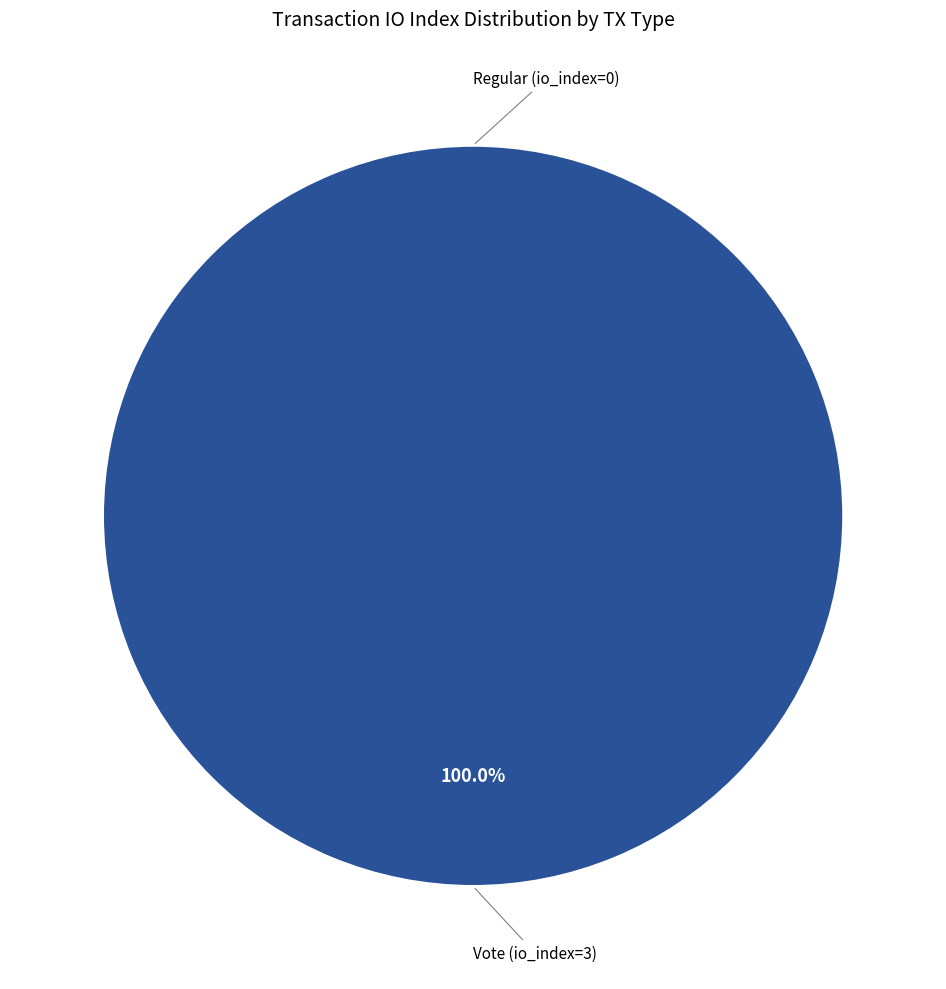

To the nearest percent, what is the difference between the largest and smallest slice percentages?

100%